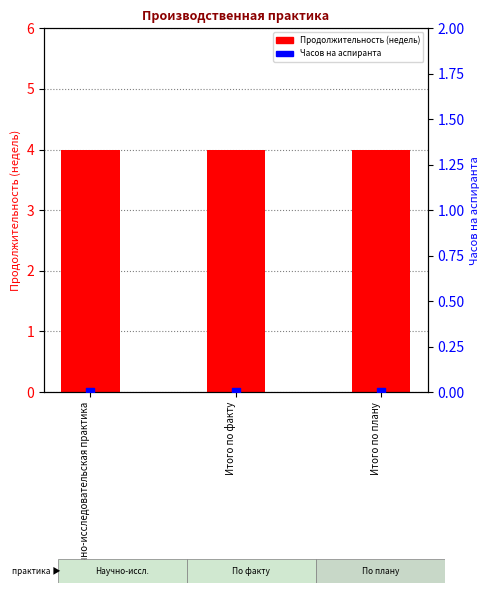

Which series contains the lowest Y value?

Часов на аспиранта